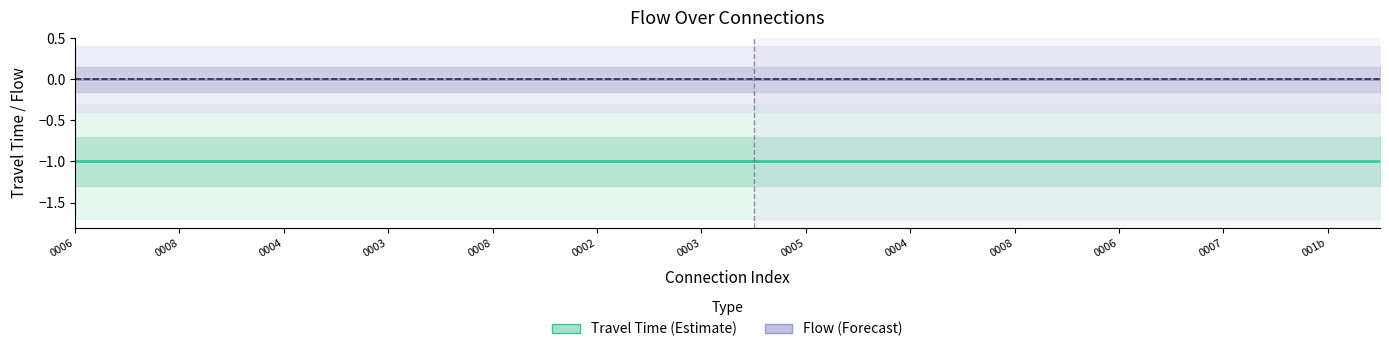

At which label does Flow (Forecast) reach its minimum?

0006